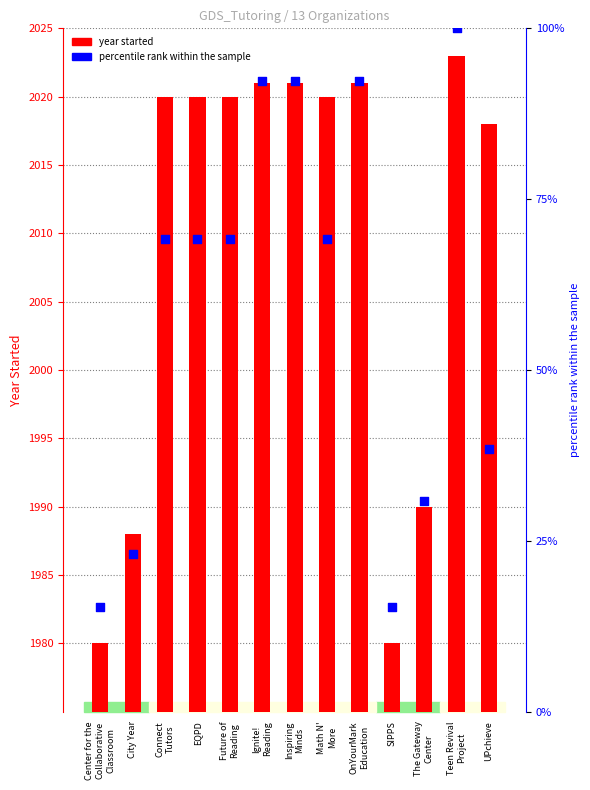

What are all the series names shown in the legend?

year started, percentile rank within the sample